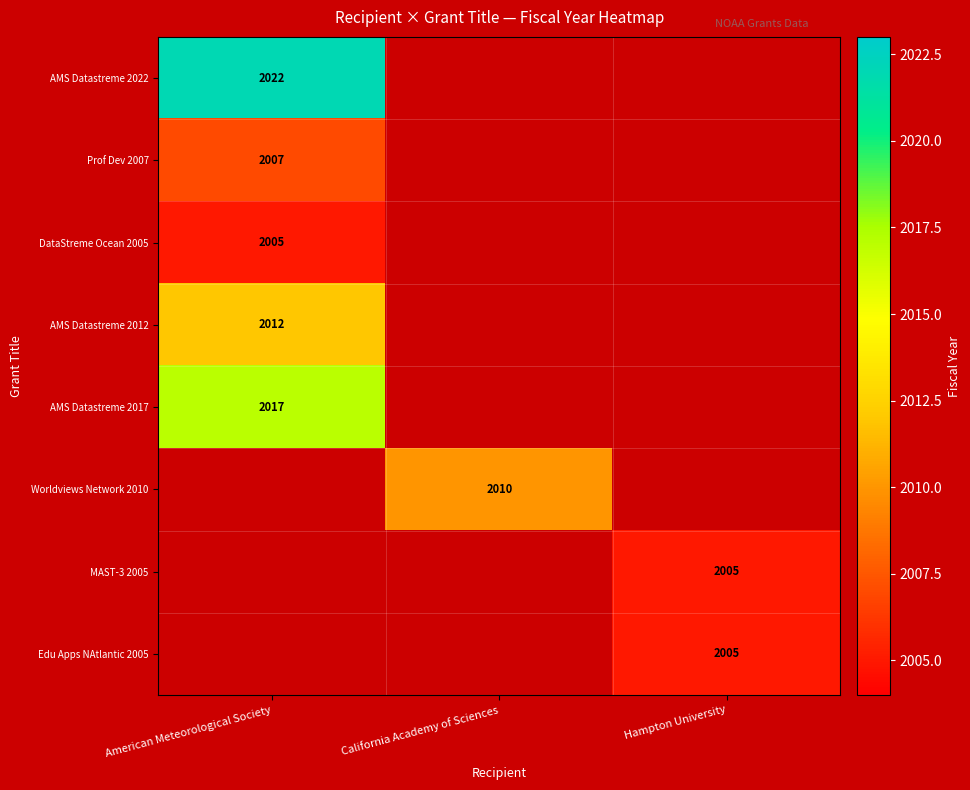

True or false: Edu Apps NAtlantic 2005 has a value of 2005 at Hampton University.

True